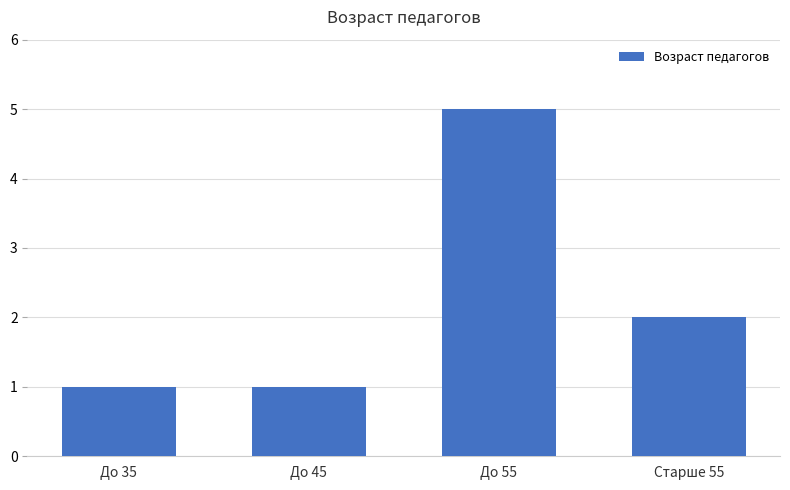

Is it true that the value at До 45 is 1?

True